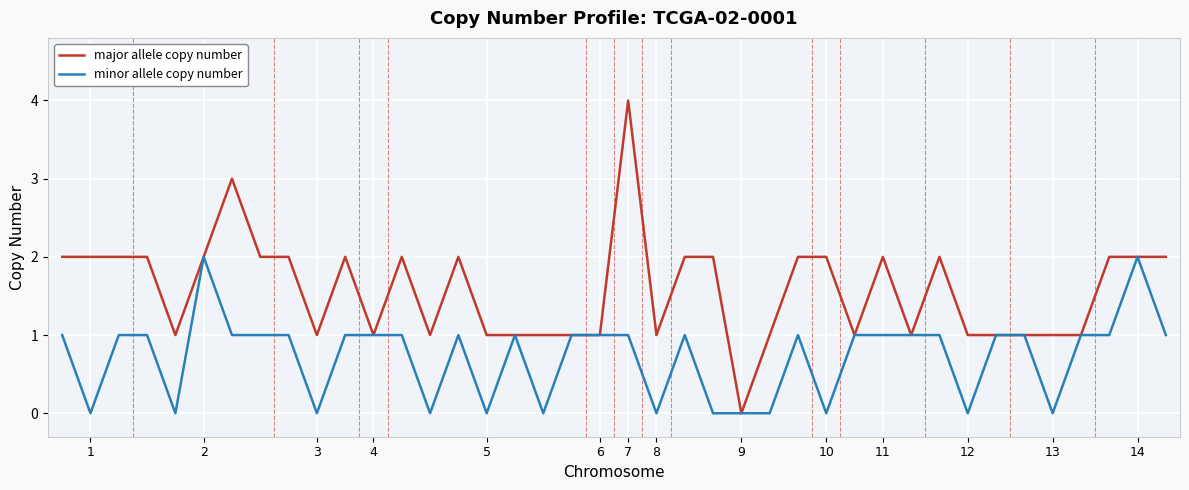

Which series has the largest total across all categories?

major allele copy number